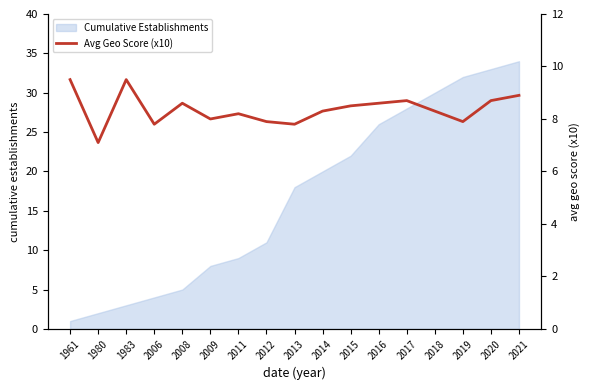

List the labels in order of value, smallest first.

1980, 2006, 2013, 2012, 2019, 2009, 2011, 2014, 2018, 2015, 2008, 2016, 2017, 2020, 2021, 1961, 1983